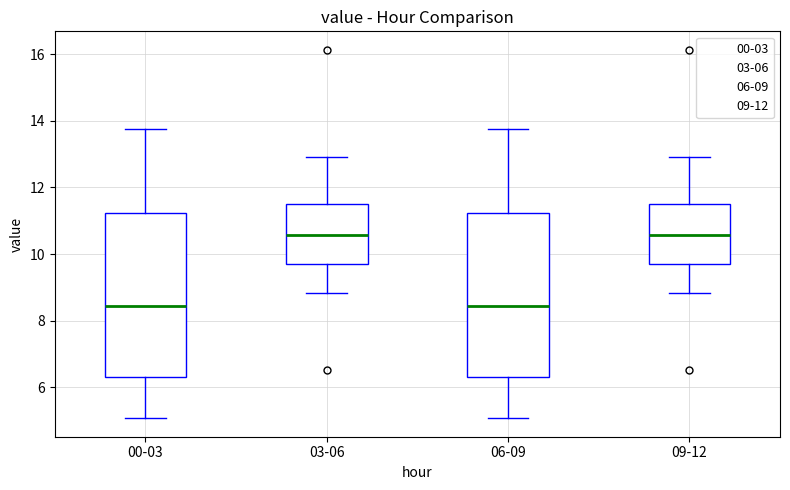

Reading left to right, read every box against the y-axis: the position of its median line, the range the box covers, and the ends of its whiskers. The values are not printed on the chart, so give them approximately, as read against the axis.

00-03: median 8.4, box 6.4 to 11.2, whiskers 5.0 to 13.8
03-06: median 10.6, box 9.8 to 11.4, whiskers 8.8 to 13.0
06-09: median 8.4, box 6.4 to 11.2, whiskers 5.0 to 13.8
09-12: median 10.6, box 9.8 to 11.4, whiskers 8.8 to 13.0